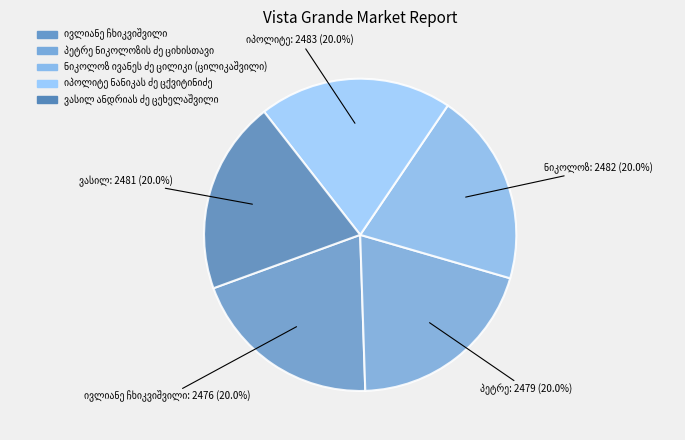

Is there any slice that represents more than half of the pie?

No